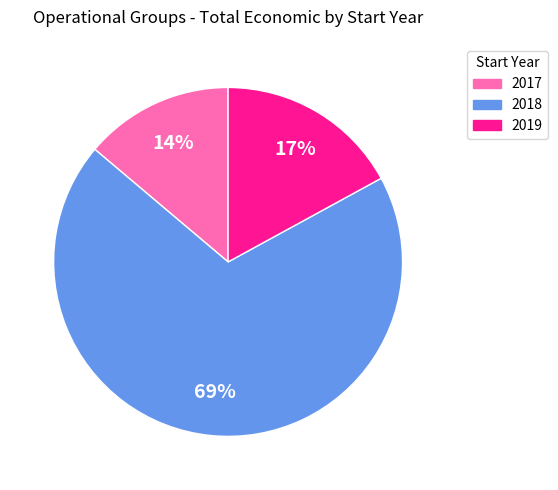

Is there any slice that represents more than half of the pie?

Yes